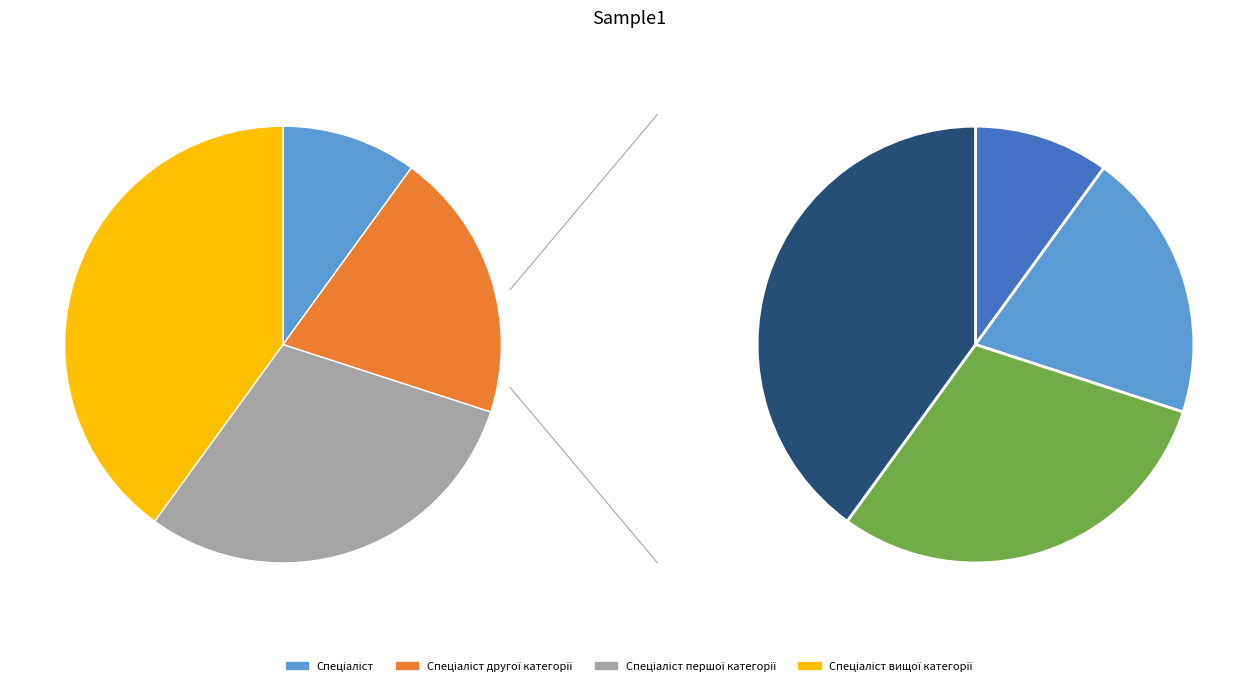

Approximately how many times larger is the value at Спеціаліст першої категорії compared to Спеціаліст вищої категорії?

0.8